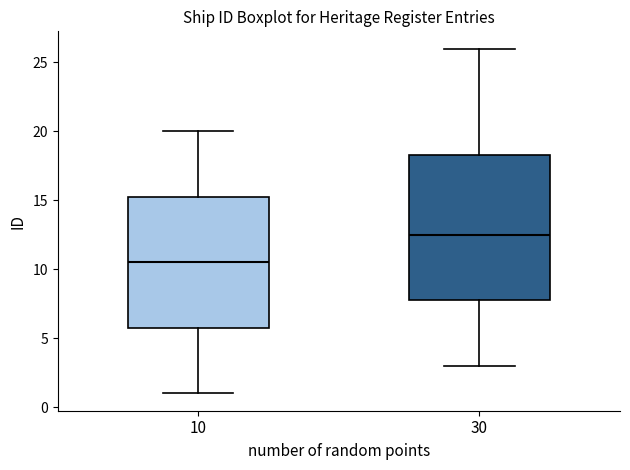

Where is the upper edge of the box at x = 10 on the y-axis? The values are not printed on the chart, so give them approximately, as read against the axis.

15.5